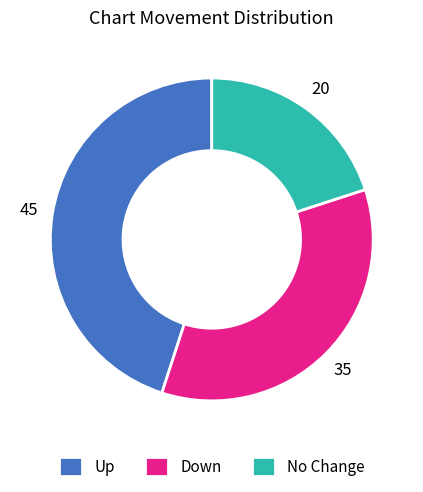

True or false: No Change accounts for 27% of the total.

False